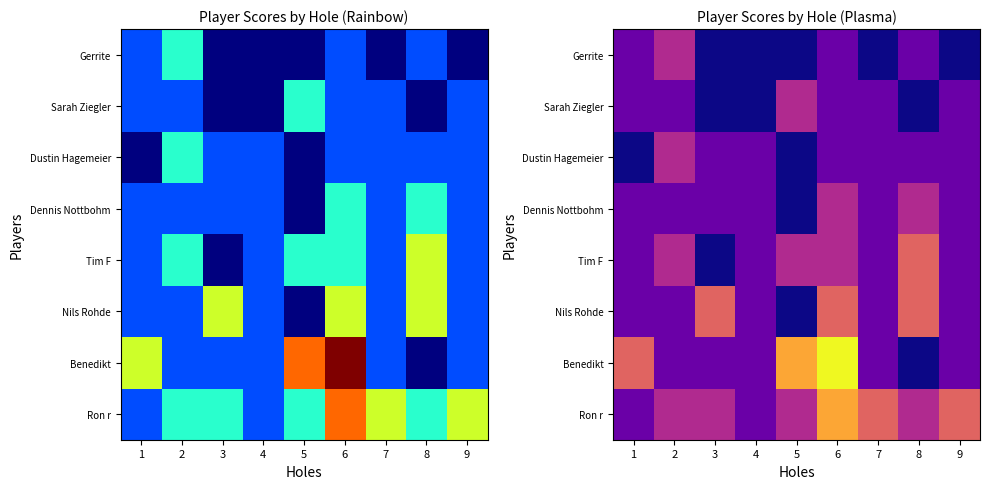

Count the number of data series in this chart.

8